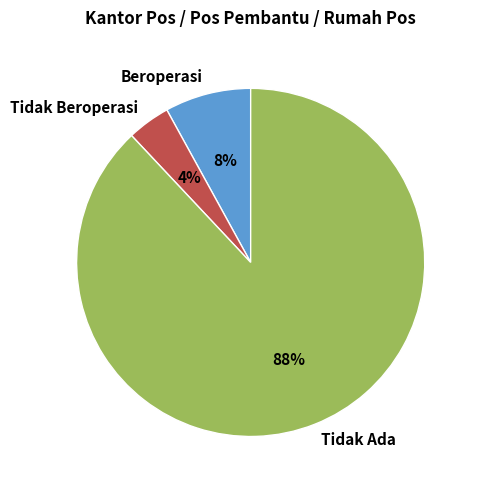

Which slice is the smallest?

Tidak Beroperasi